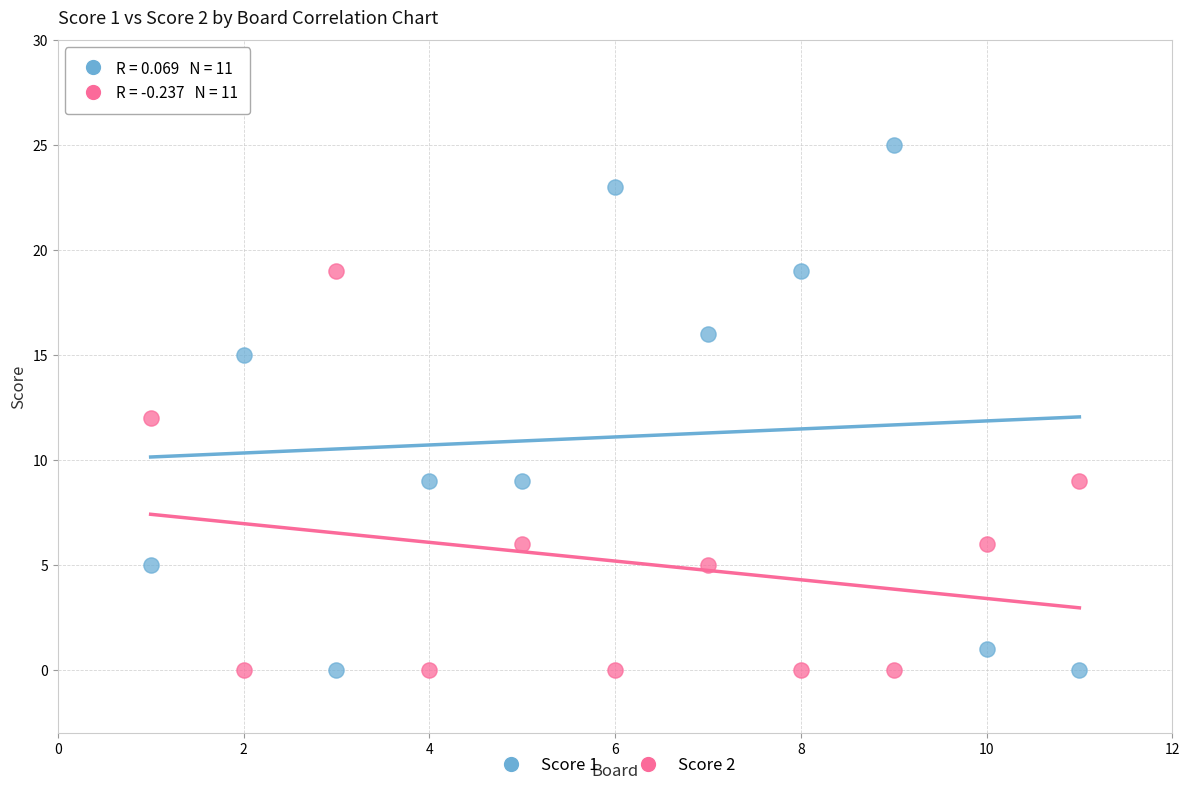

Which series contains the highest Y value?

Score 1